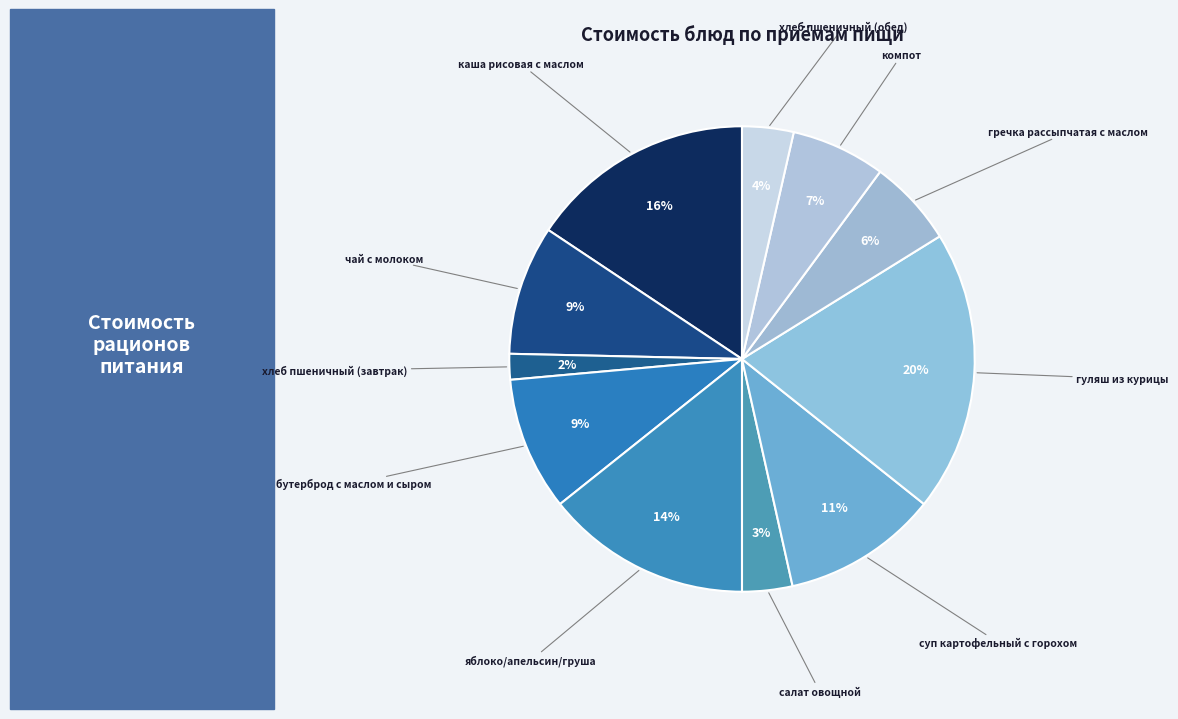

How many segments does this pie chart have?

11